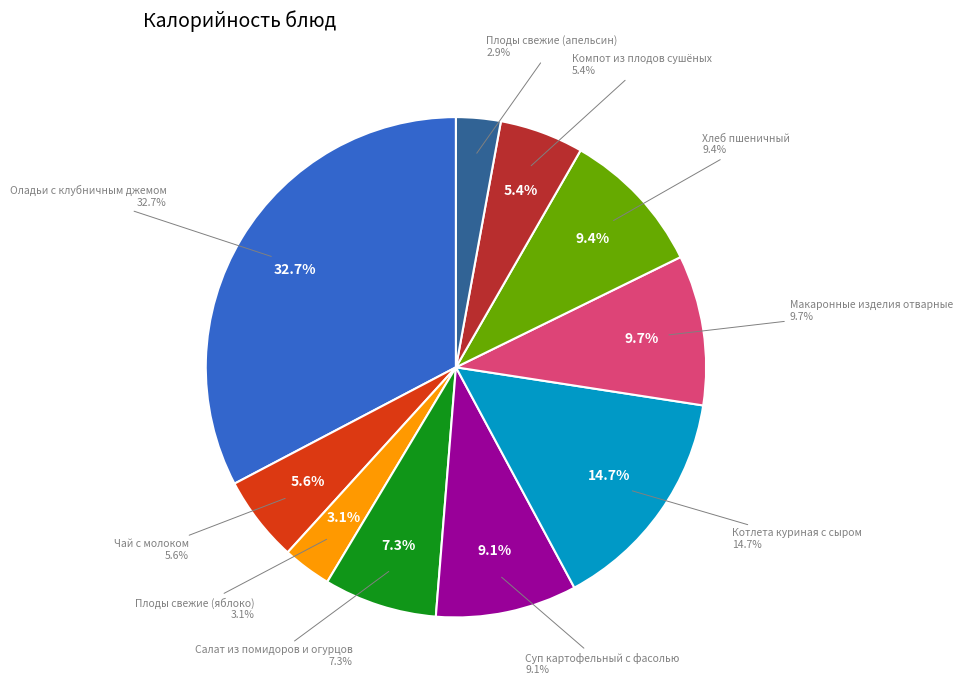

To the nearest percent, what portion does Макаронные изделия отварные represent?

10%